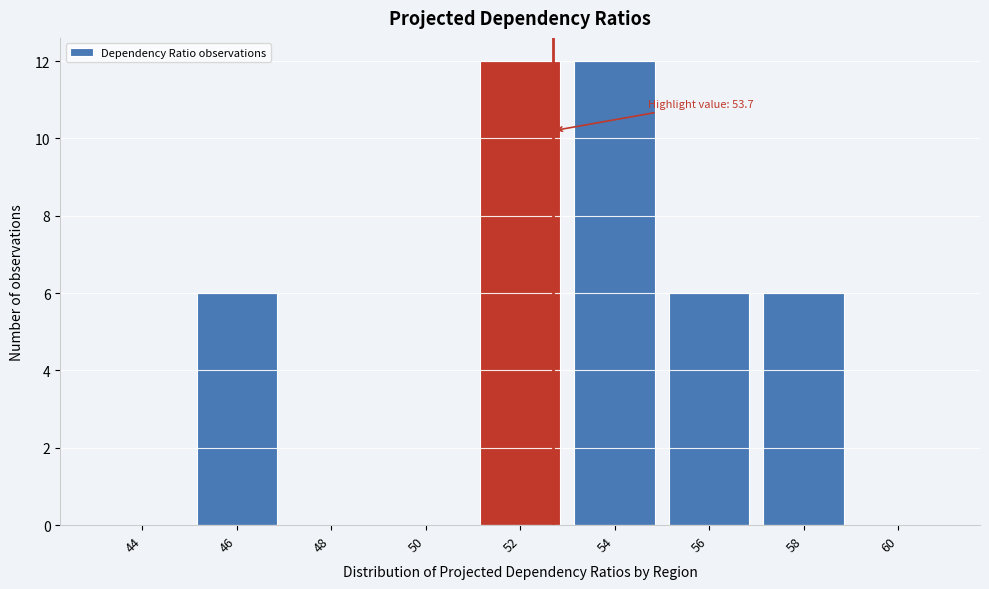

Reading left to right, what are all the values shown in this chart?

44=0	46=6	48=0	50=0	52=12	54=12	56=6	58=6	60=0